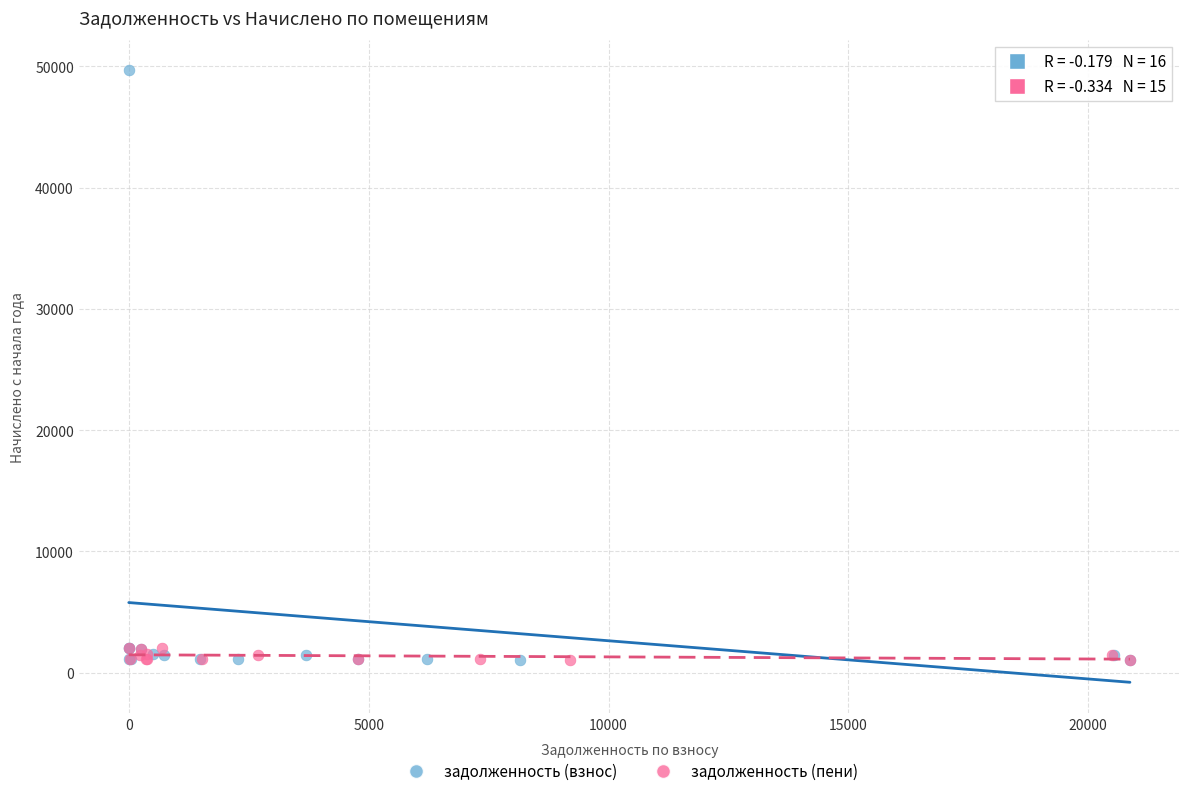

Which series has the widest spread of Y values?

задолженность (взнос)